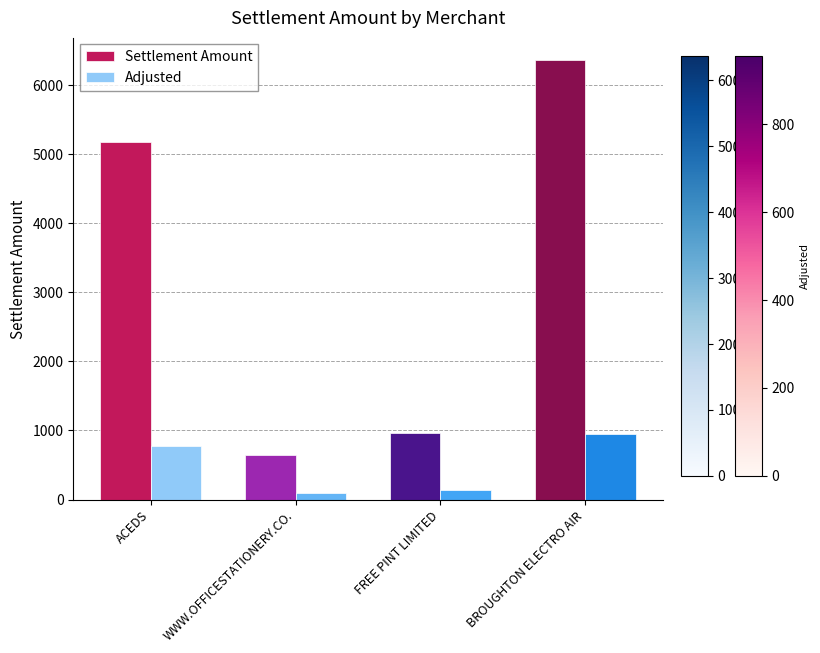

Read the Adjusted value at BROUGHTON ELECTRO AIR.

955.4